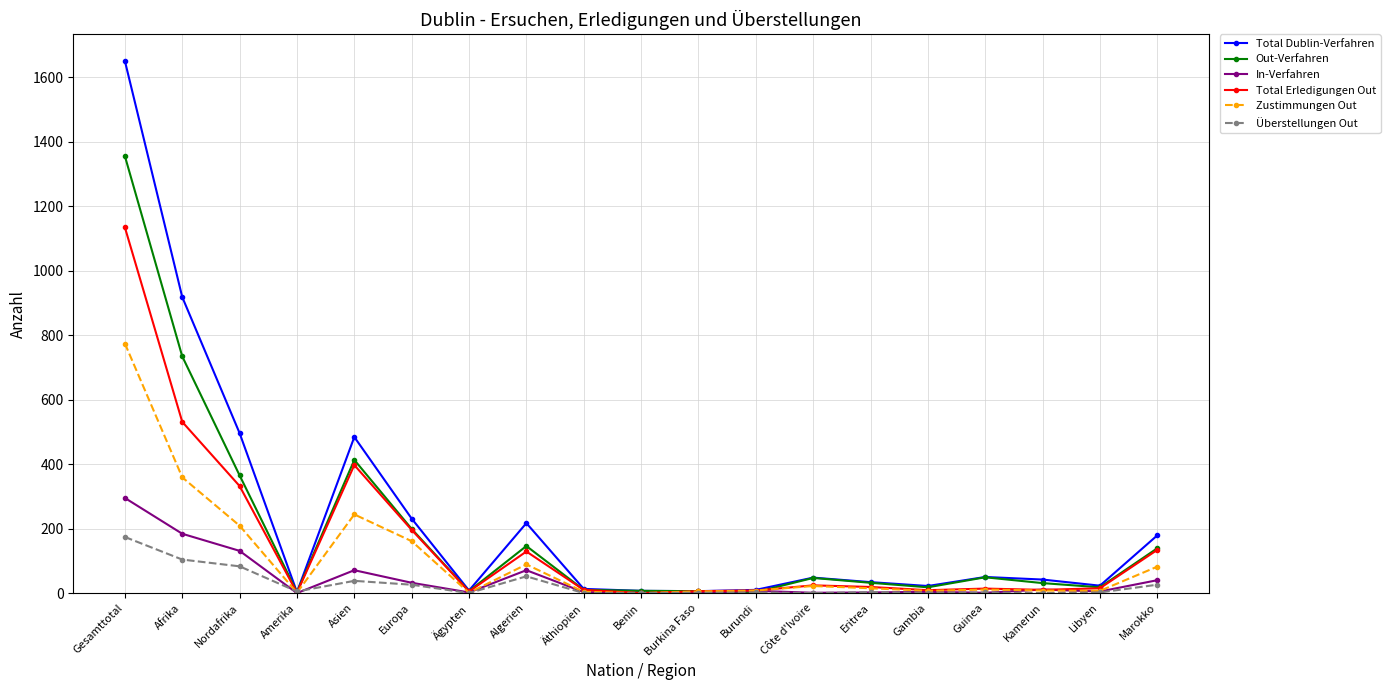

Is it true that In-Verfahren equals 40 at Marokko?

True